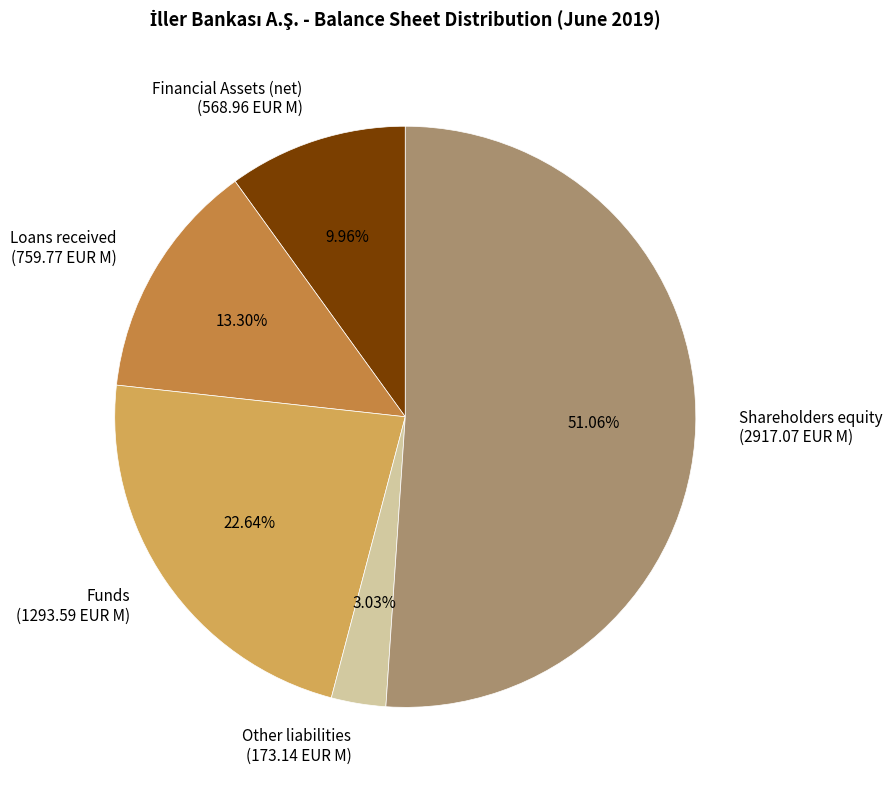

What portion of the pie excludes Loans received?

86.7%